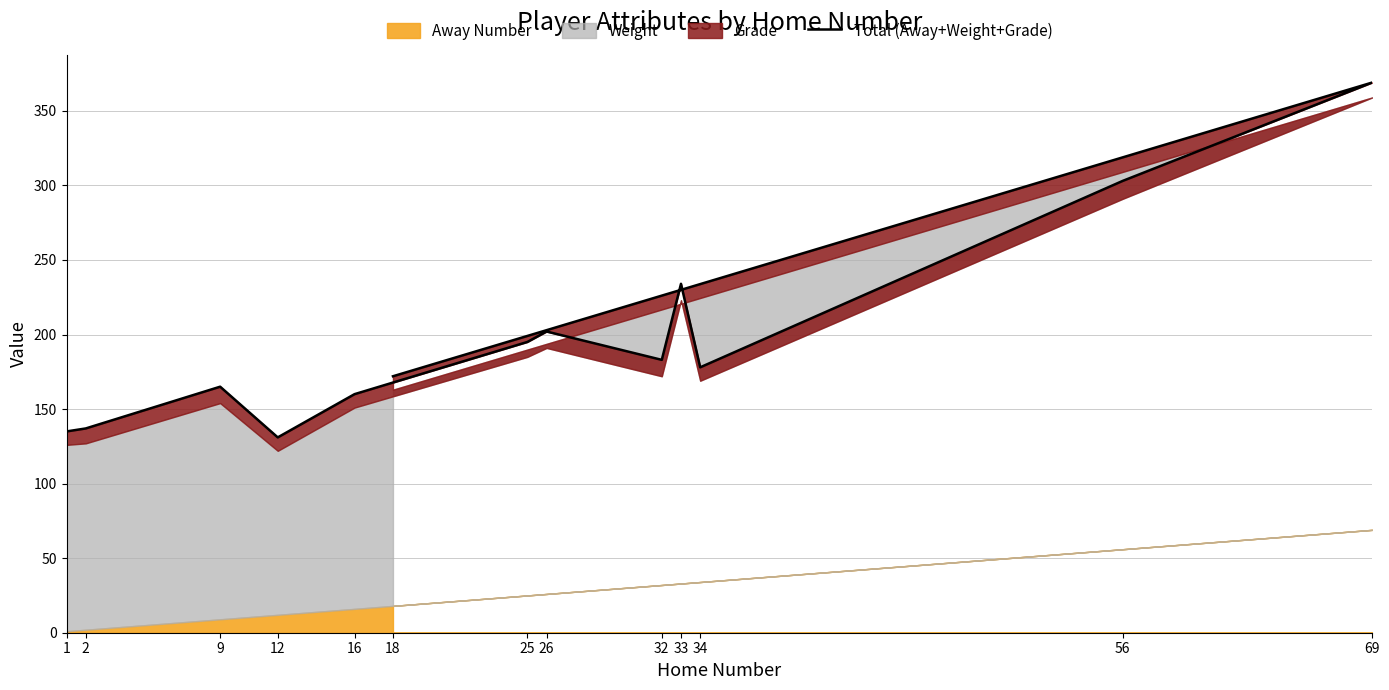

At which label is the value closest to 250?

33